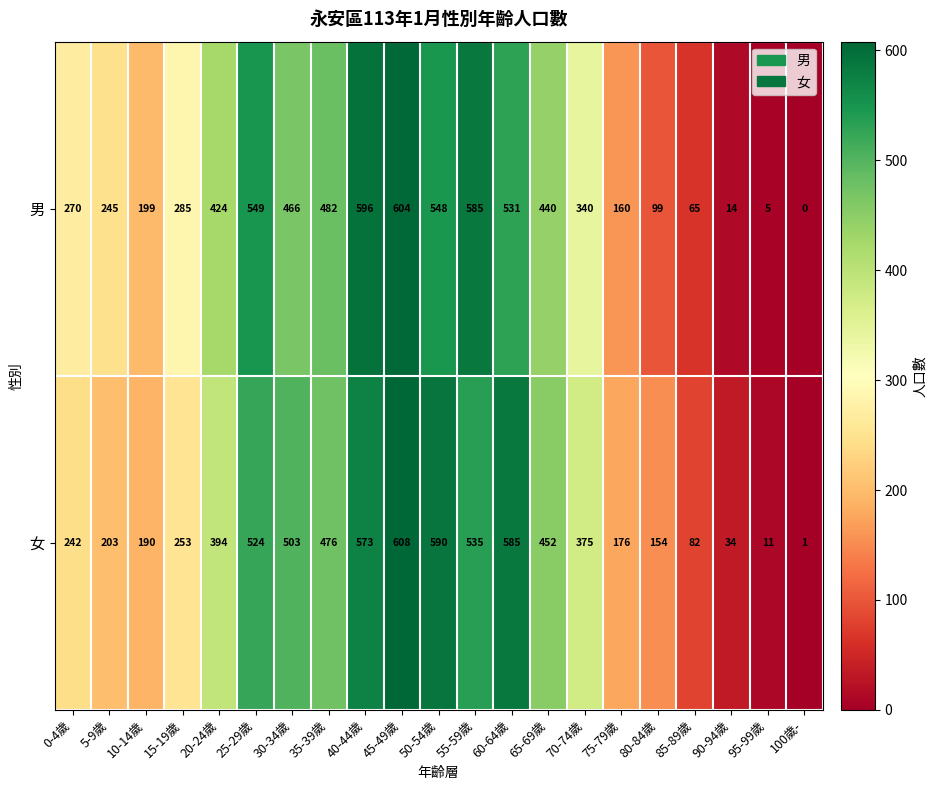

Which series has the largest range (max minus min)?

女